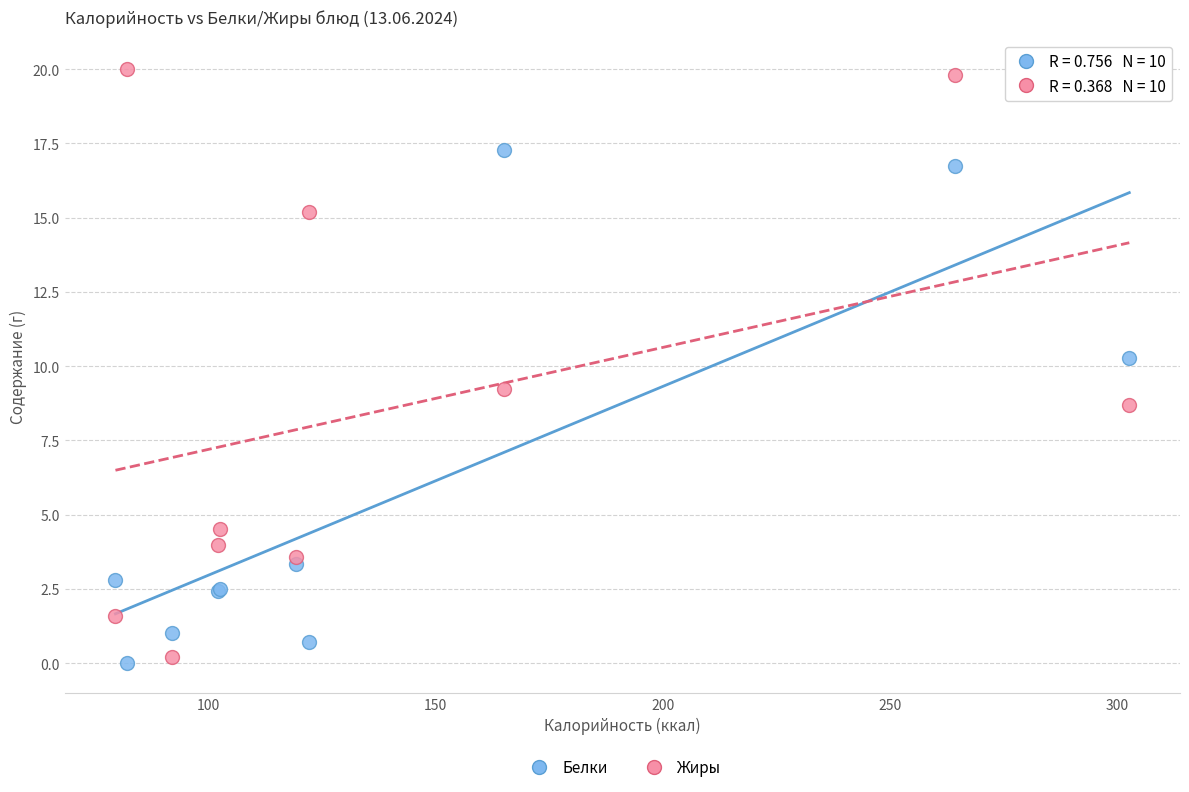

What is the X range (max minus min) for the scatter plot?

223.3